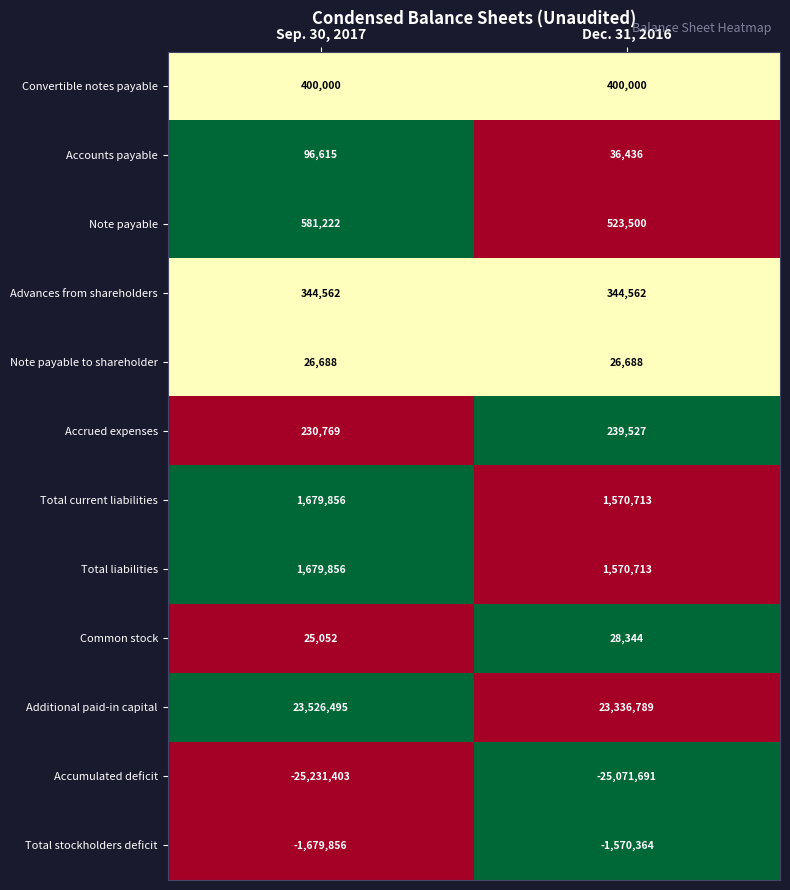

Which series has the largest range (max minus min)?

Additional paid-in capital